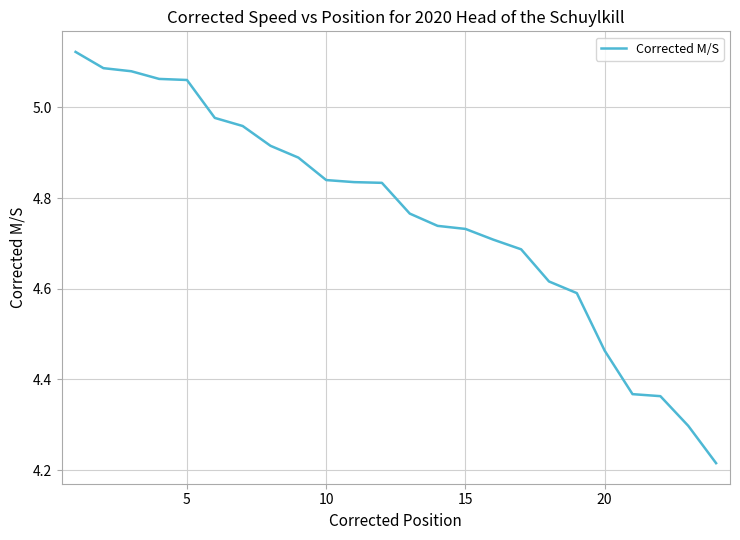

What is the difference between the maximum and minimum values?

0.9